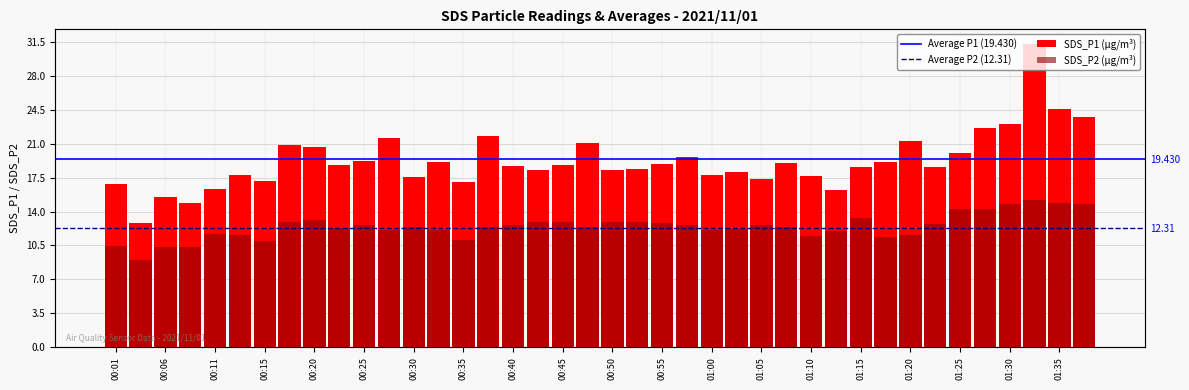

What is the minimum value shown in the chart?

9.0